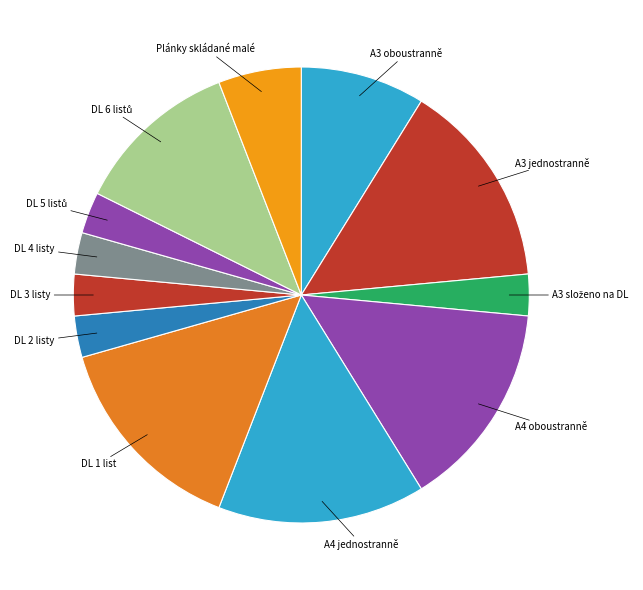

The A4 oboustranně slice represents 15% of the pie. True or false?

True